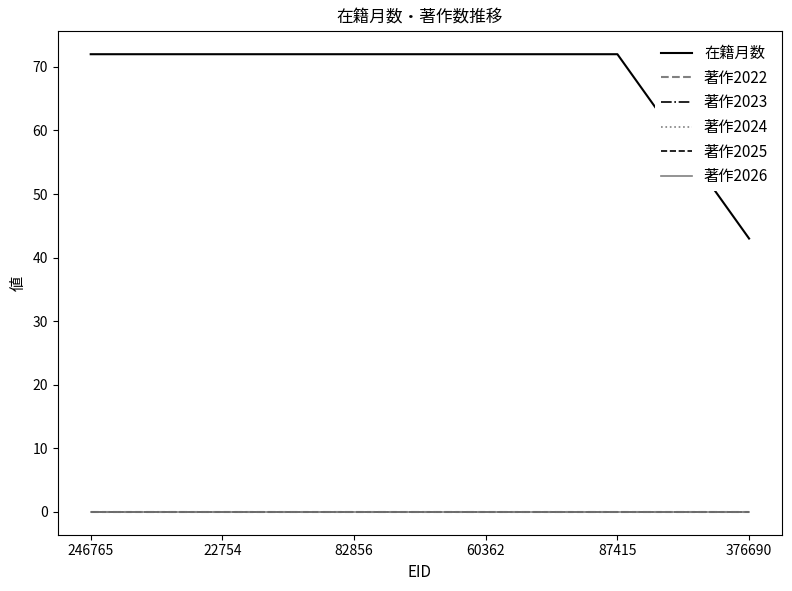

Does the chart display data point markers on the line(s)?

No